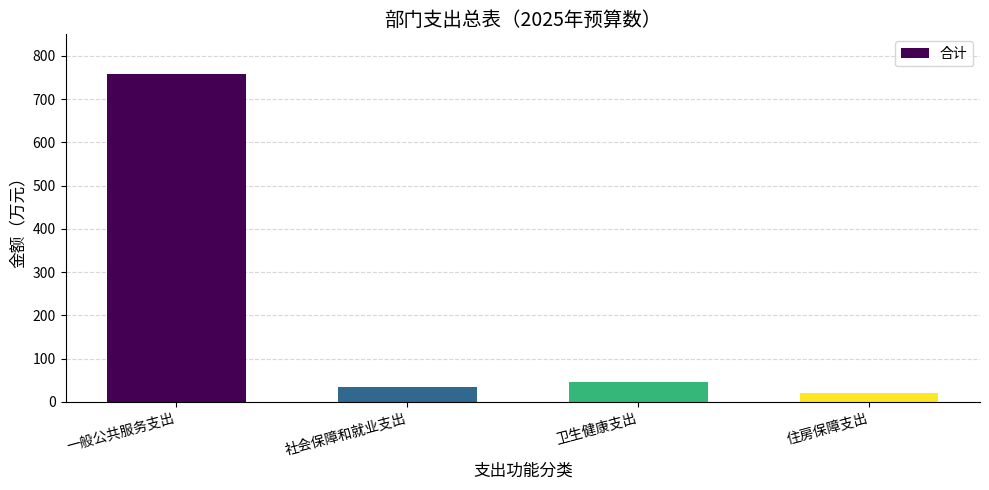

What is the difference between the second highest and minimum values?

26.9